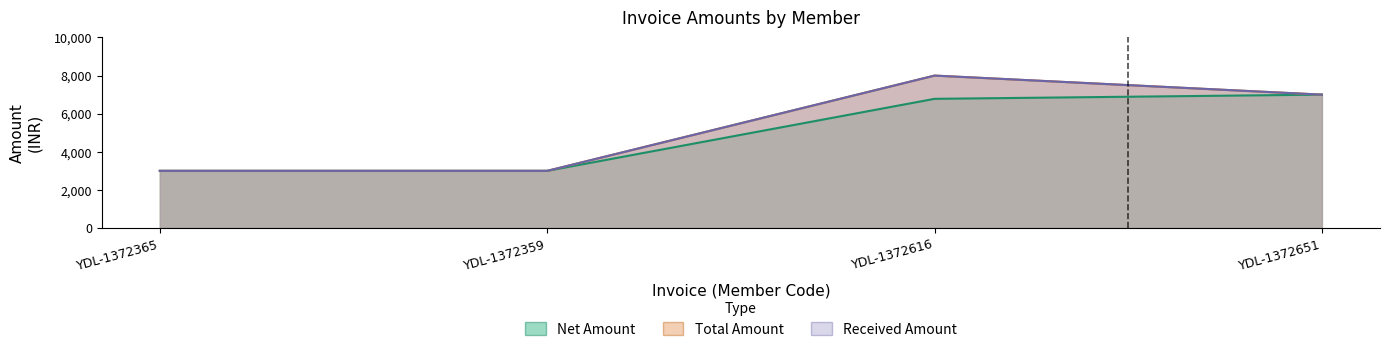

True or false: Received Amount has more than 1 points higher than both neighbors.

False